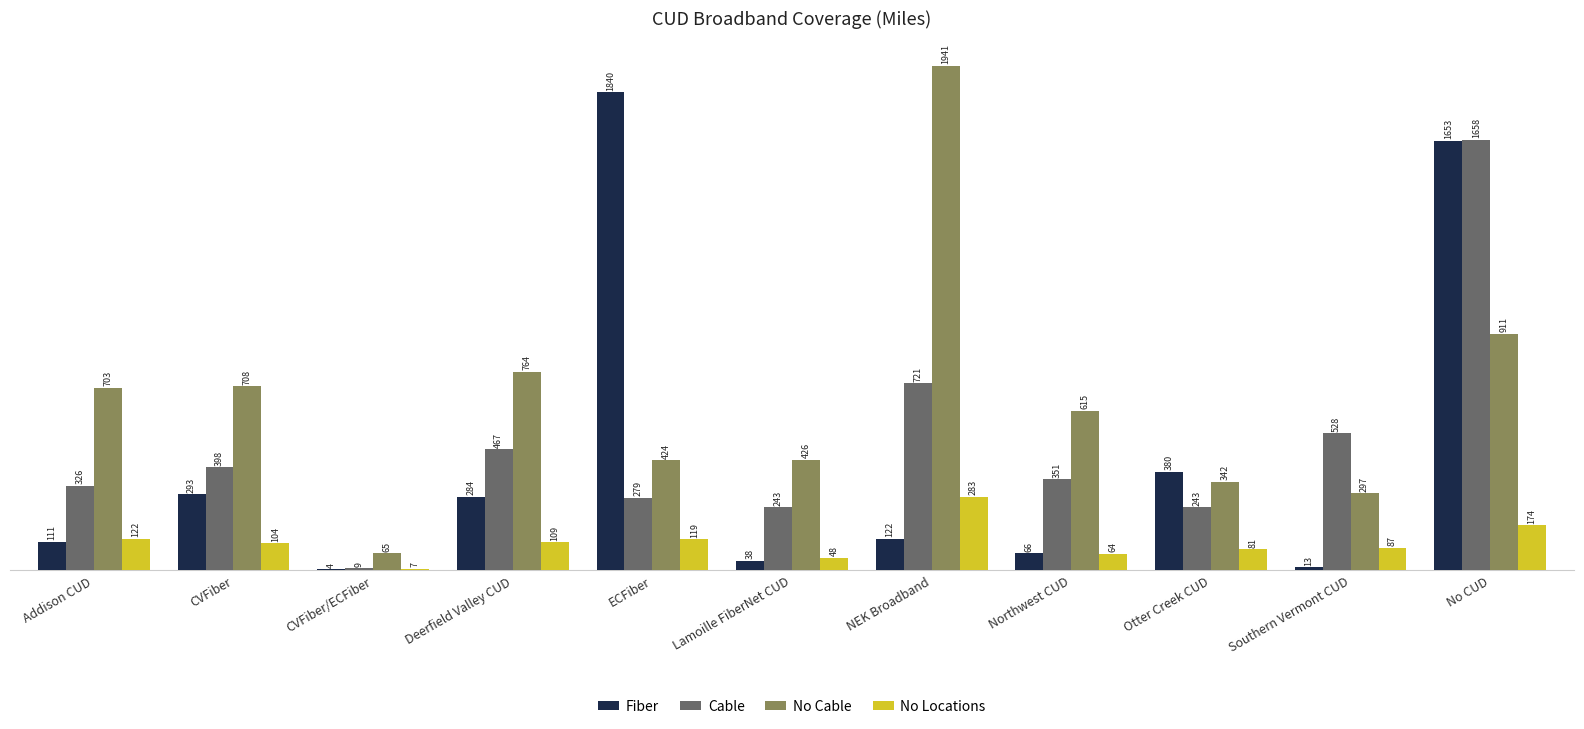

Is the value of No Locations at Otter Creek CUD greater than the value of Fiber at CVFiber?

No